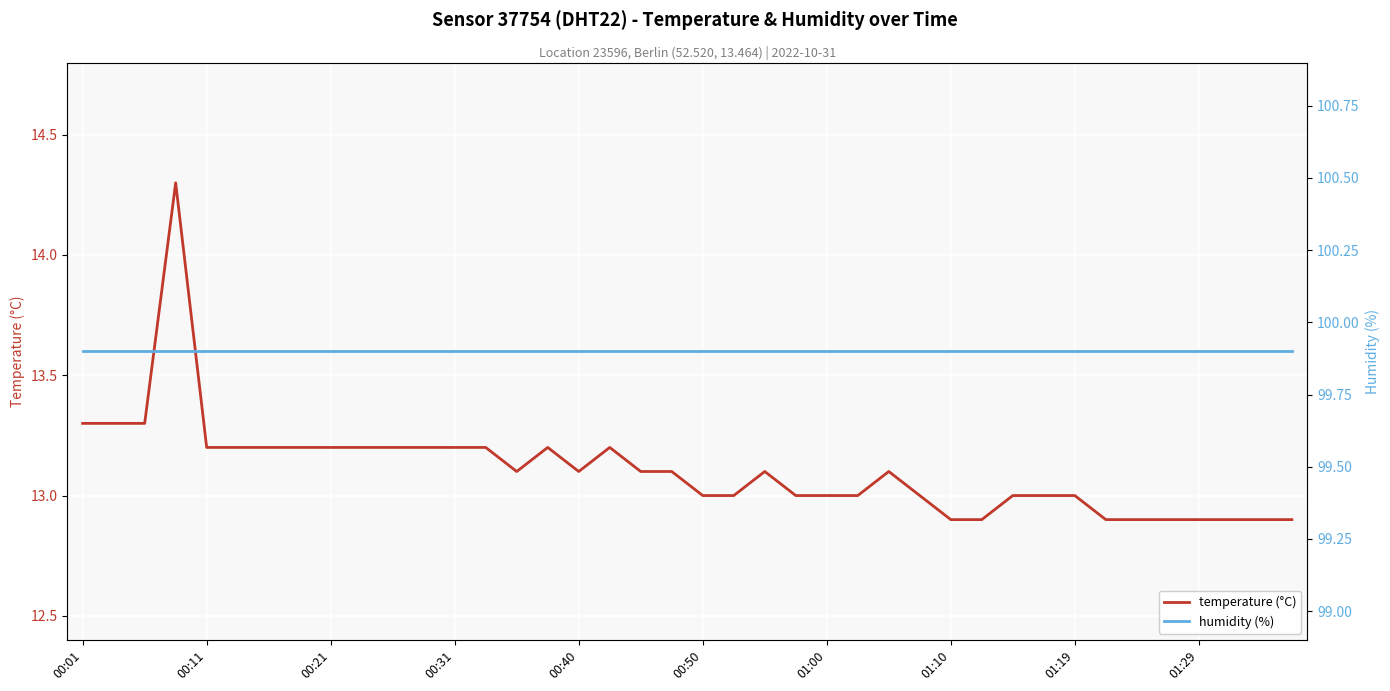

List the series in order of their overall mean, highest first.

humidity (%), temperature (°C)